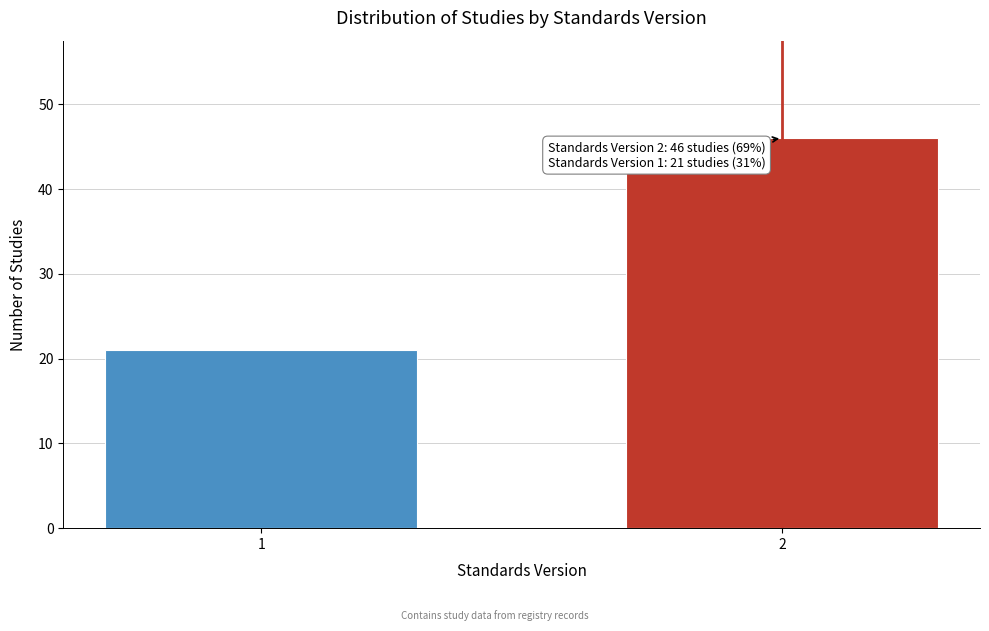

Reading right to left, extract all data points from this chart.

2=46	1=21